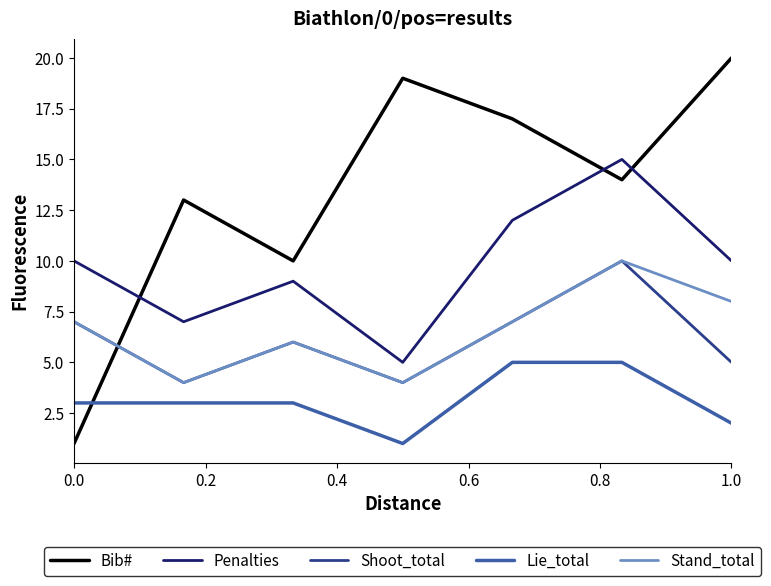

What is the average value of the Shoot_total series?

6